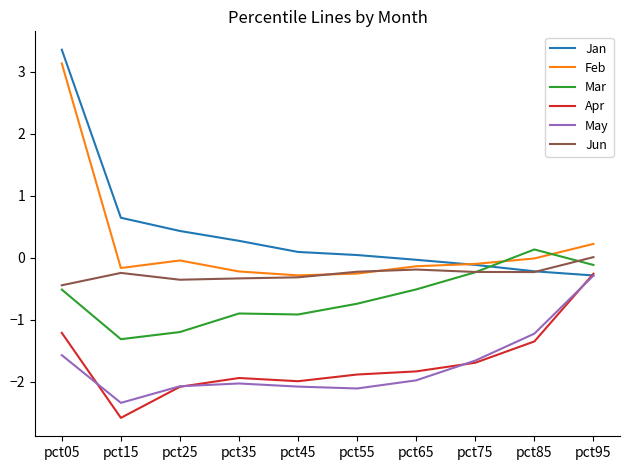

At which label does May first exceed -1?

pct95